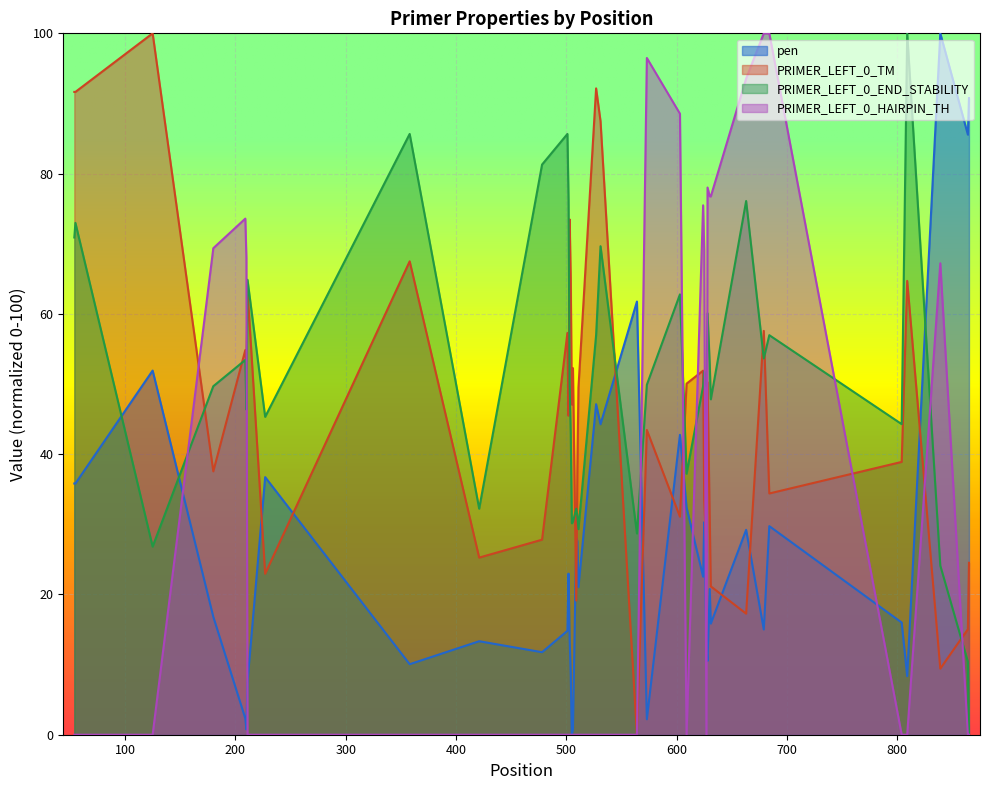

At which category is the sum across all series the highest?

679